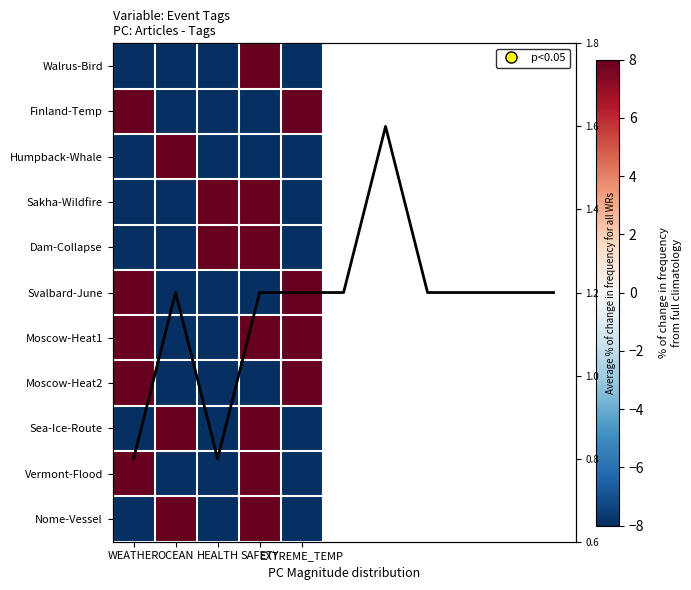

At which label is Moscow-Heat1 closest to 0?

WEATHER